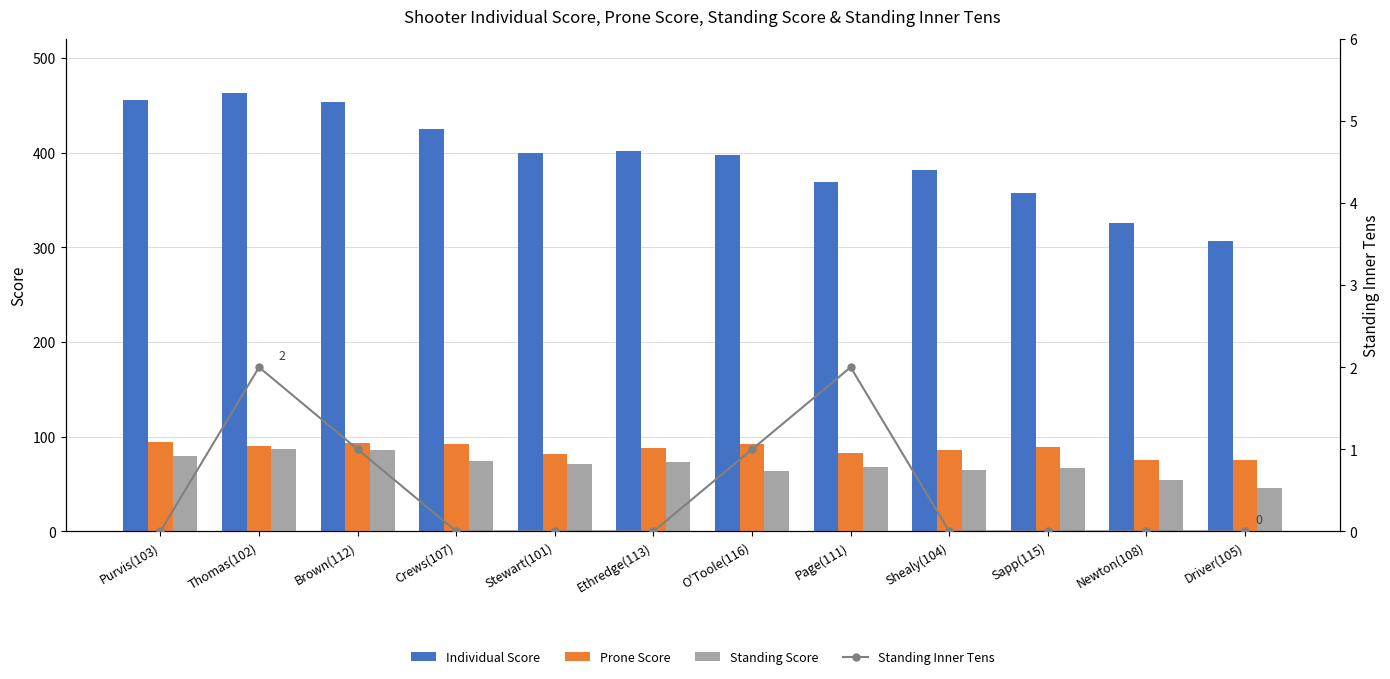

Which series changed the most between Thomas(102) and Driver(105)?

Individual Score